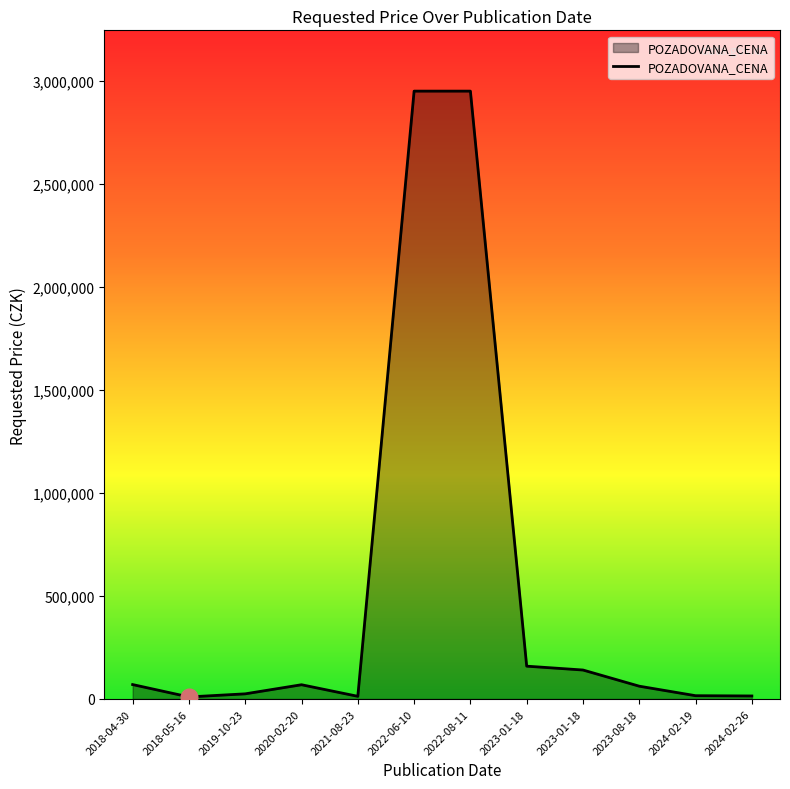

True or false: the data has more than 0 interior local peaks.

True